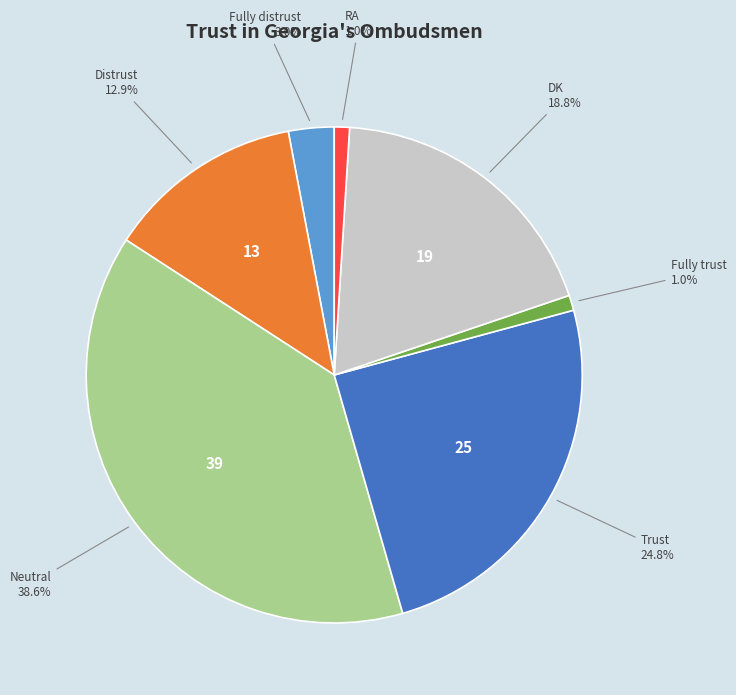

Is there a majority slice in this chart?

No